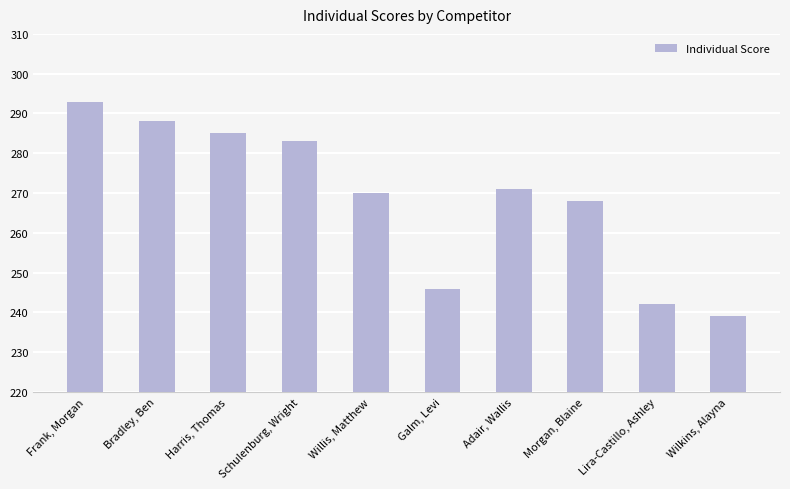

Where does the data first go above 271?

Frank, Morgan